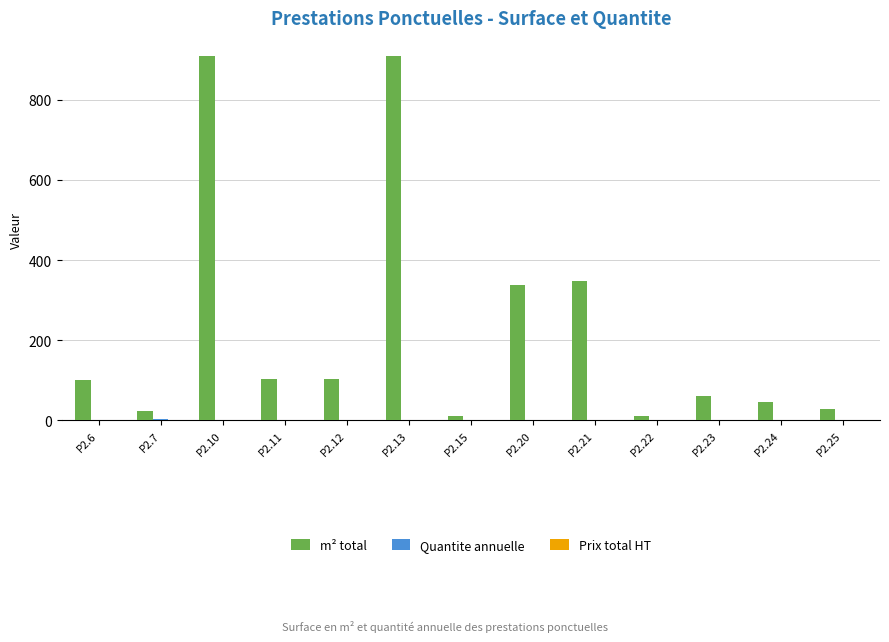

Which series has the largest total across all categories?

m² total